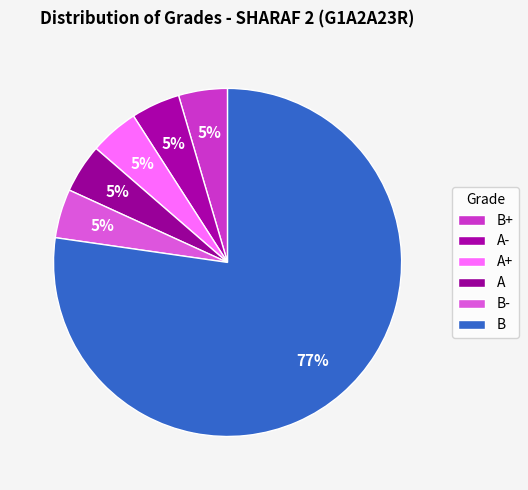

Does any single category account for the majority?

Yes